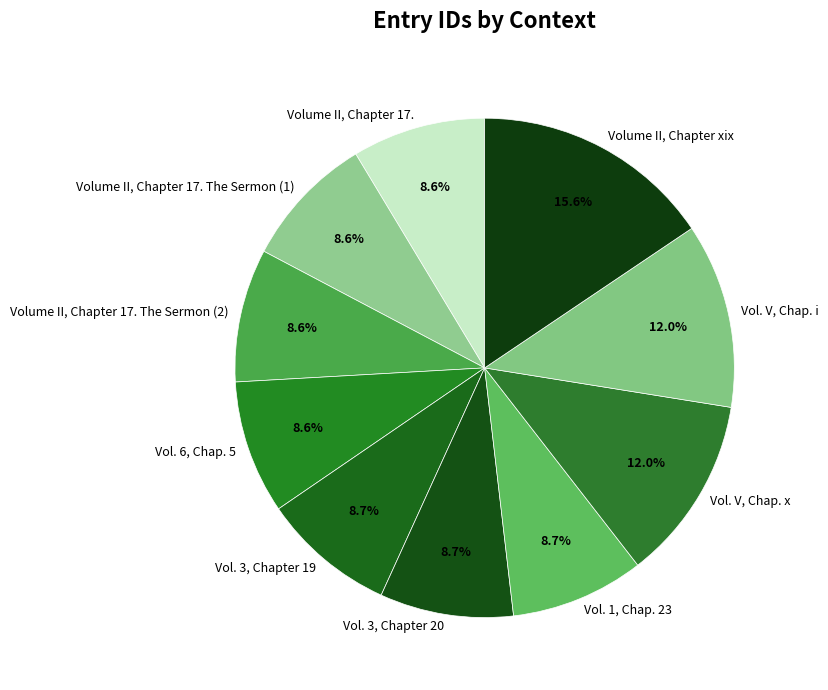

What percentage is the Vol. 3, Chapter 20 slice, to the nearest percent?

9%